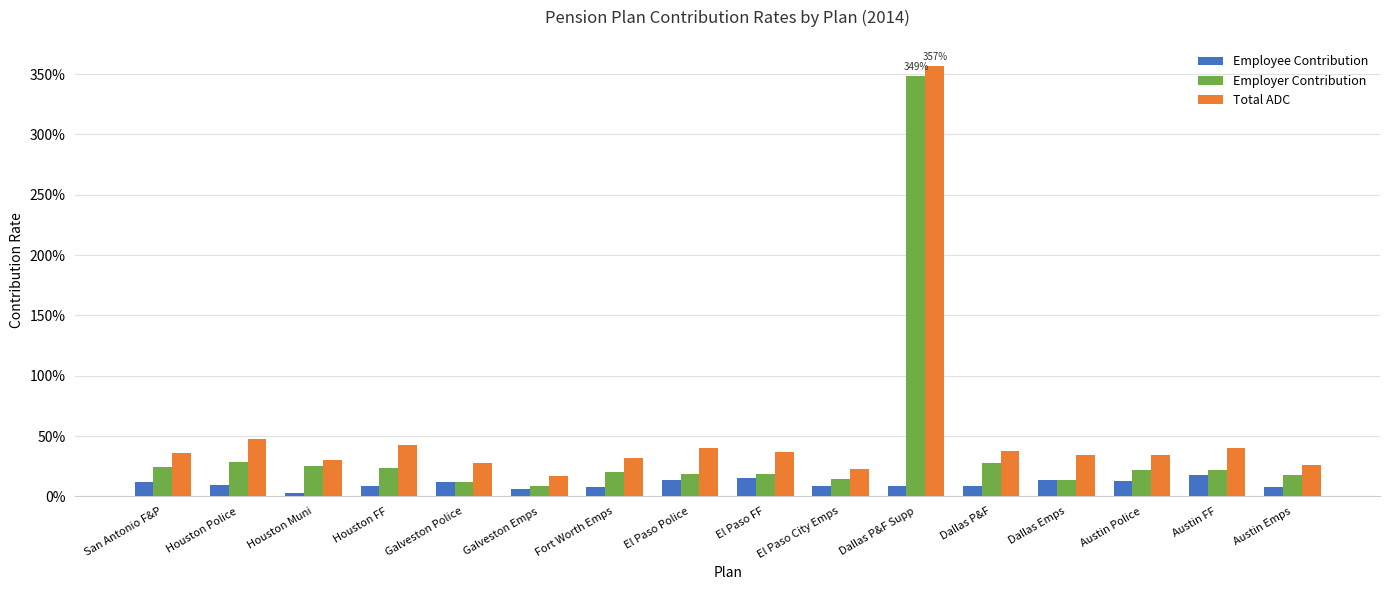

How many Employee Contribution values are between 0 and 1?

16